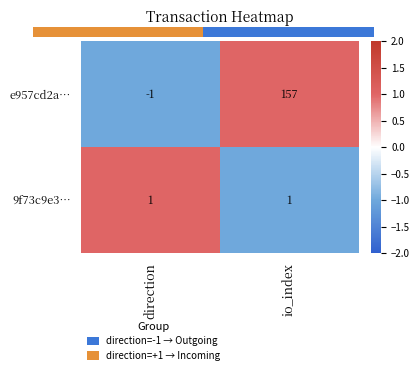

Is it true that 9f73c9e3… equals 1 at io_index?

True